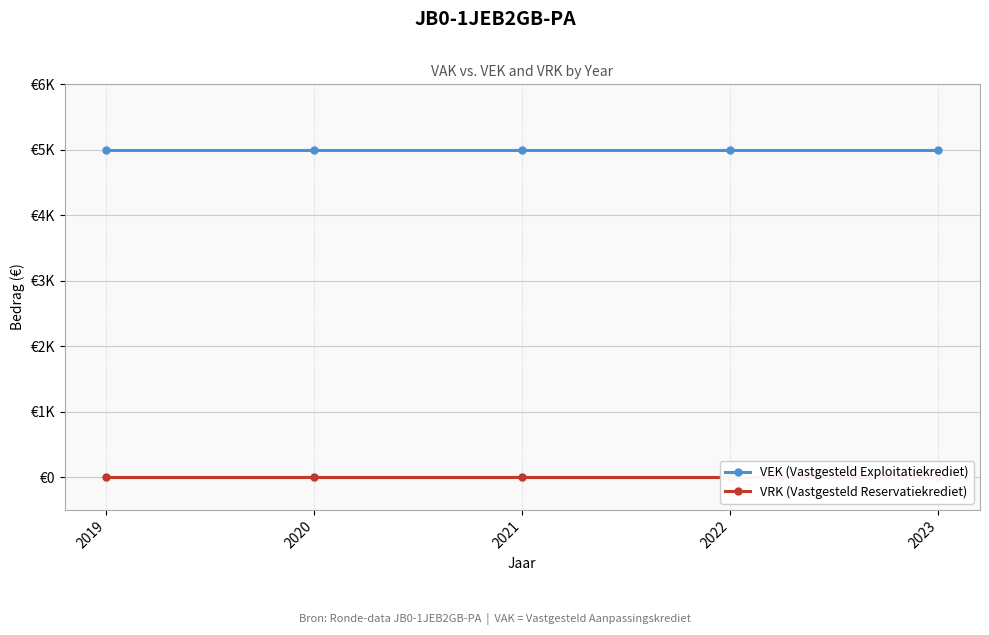

True or false: VEK (Vastgesteld Exploitatiekrediet) and VRK (Vastgesteld Reservatiekrediet) intersect in this chart.

False